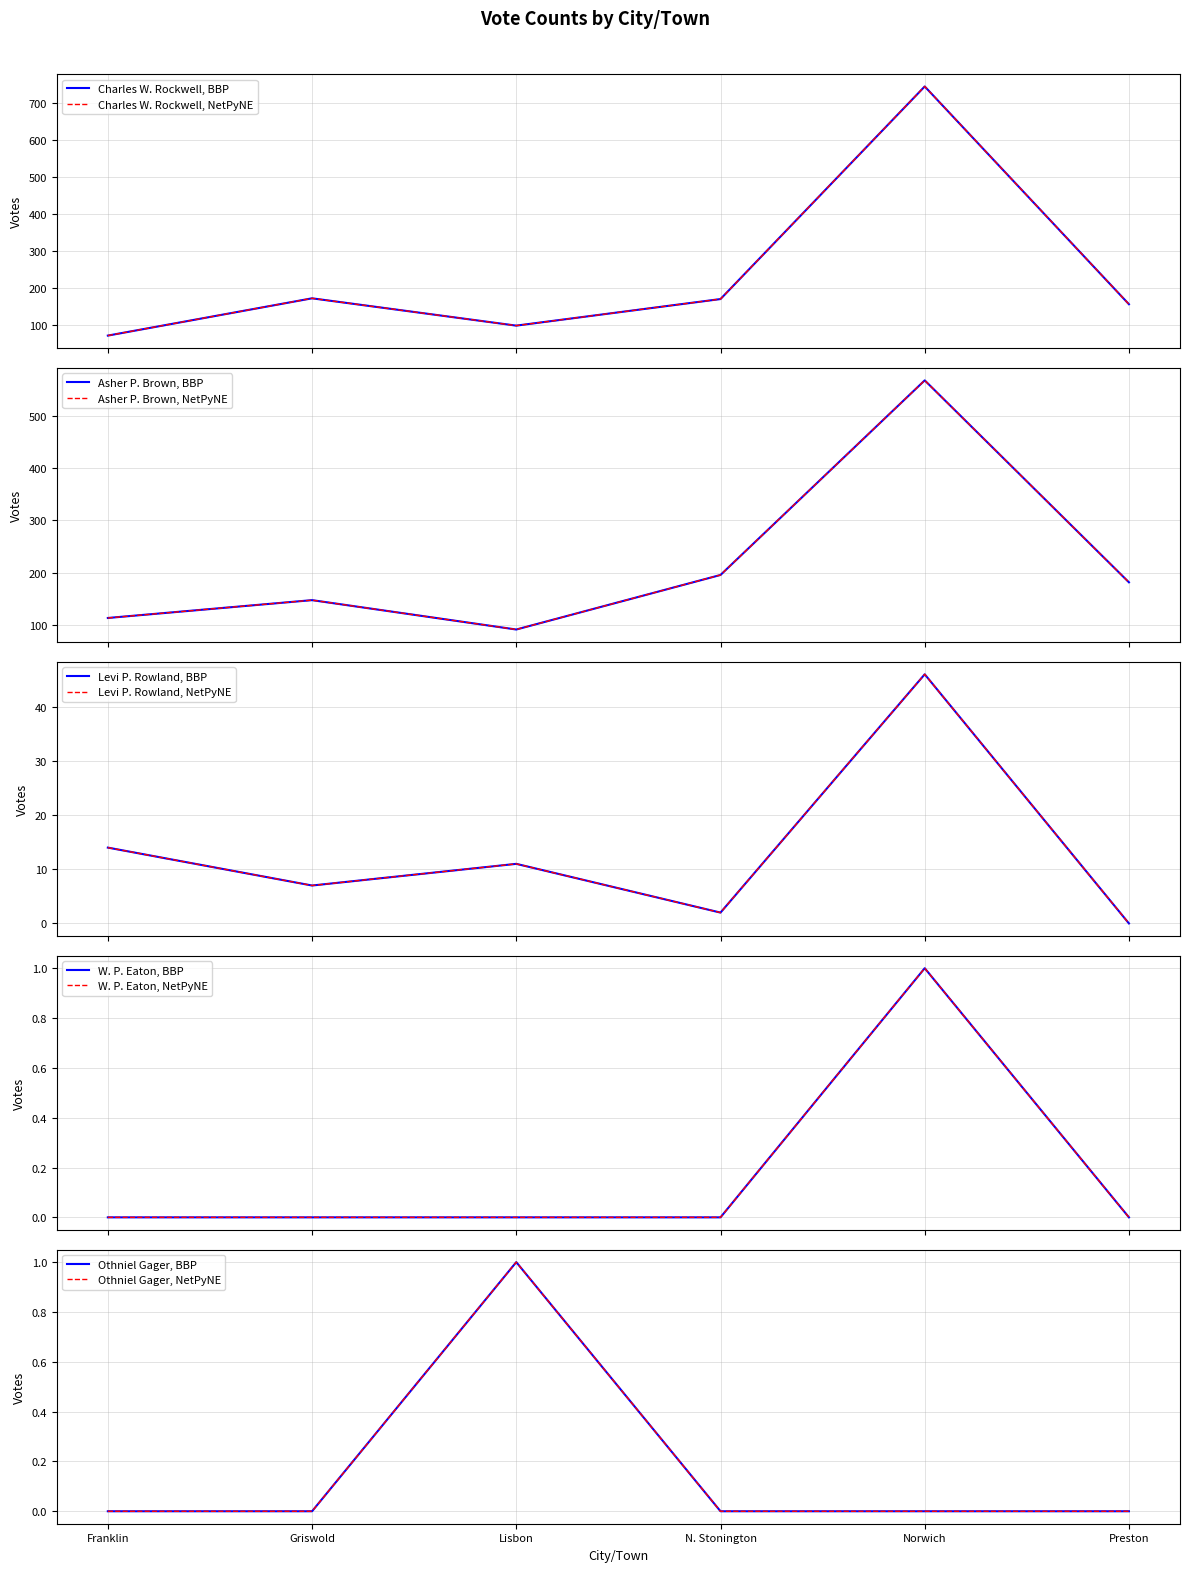

Which has a higher value, Preston or Franklin?

Preston